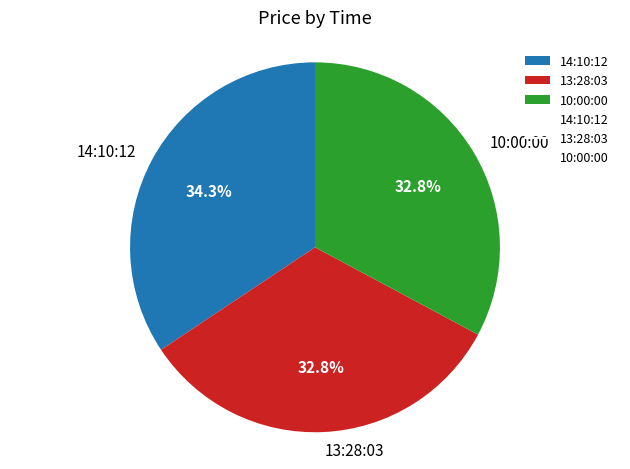

Count the number of slices in the pie.

3